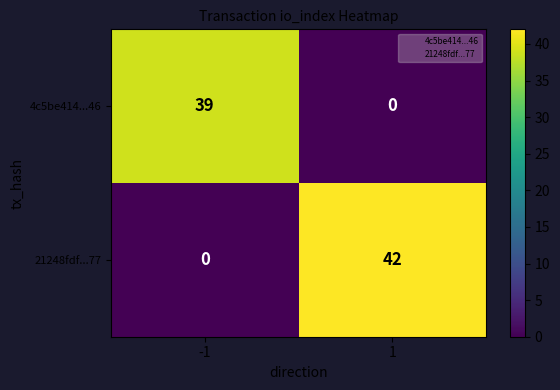

Is the value of 21248fdf...77 at 1 greater than the value of 4c5be414...46 at -1?

Yes